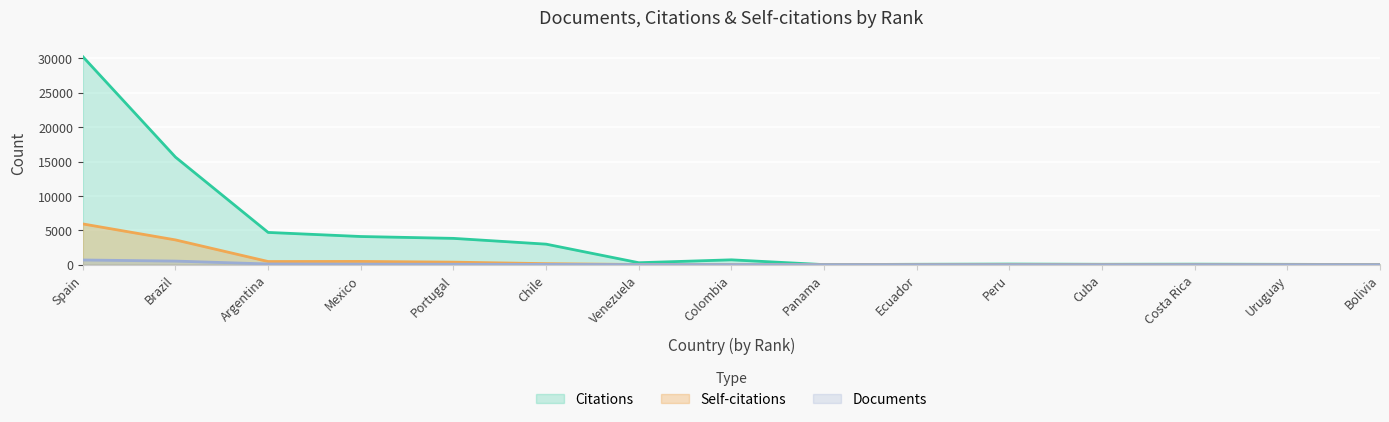

How many lines are shown in the chart?

3